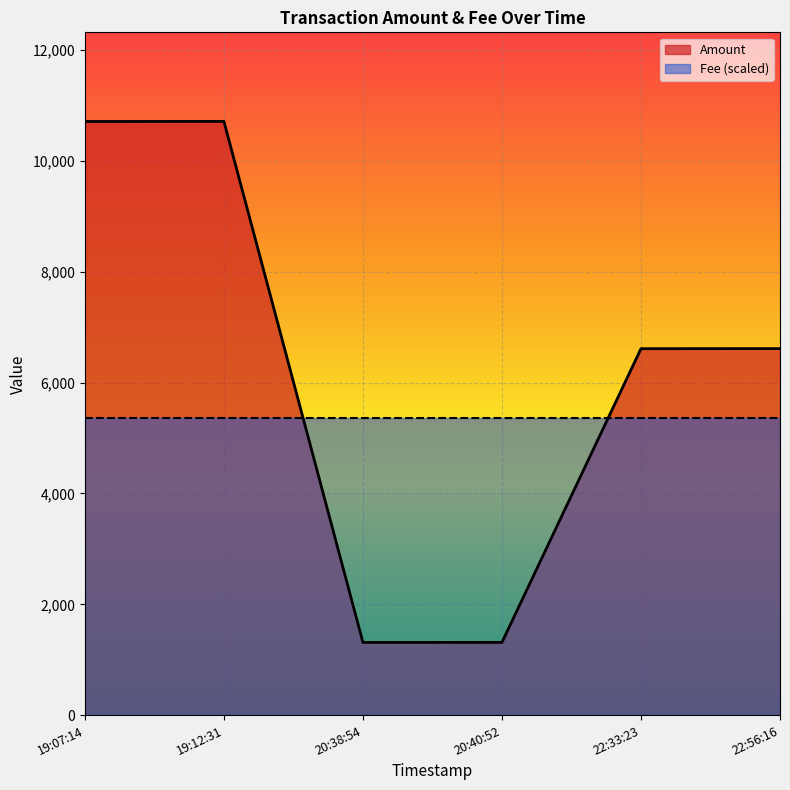

What is the difference between the Amount values at 22:56:16 and 19:12:31?

4095.6